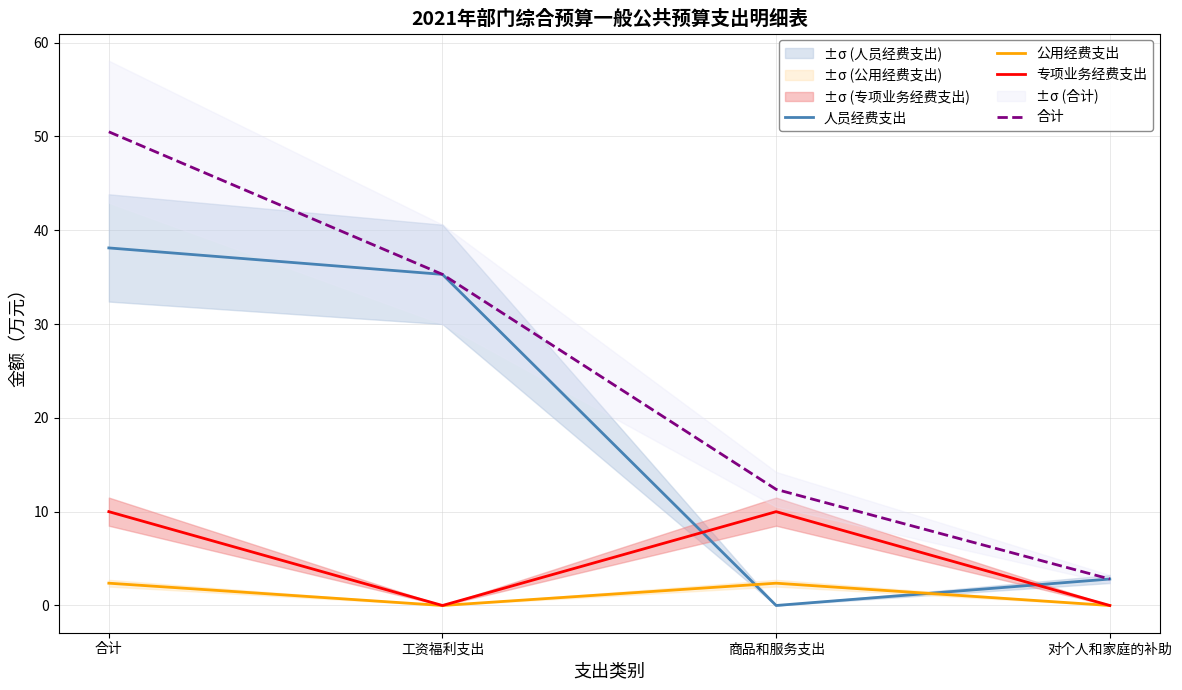

Rank the categories by 公用经费支出 value from lowest to highest.

工资福利支出, 对个人和家庭的补助, 合计, 商品和服务支出